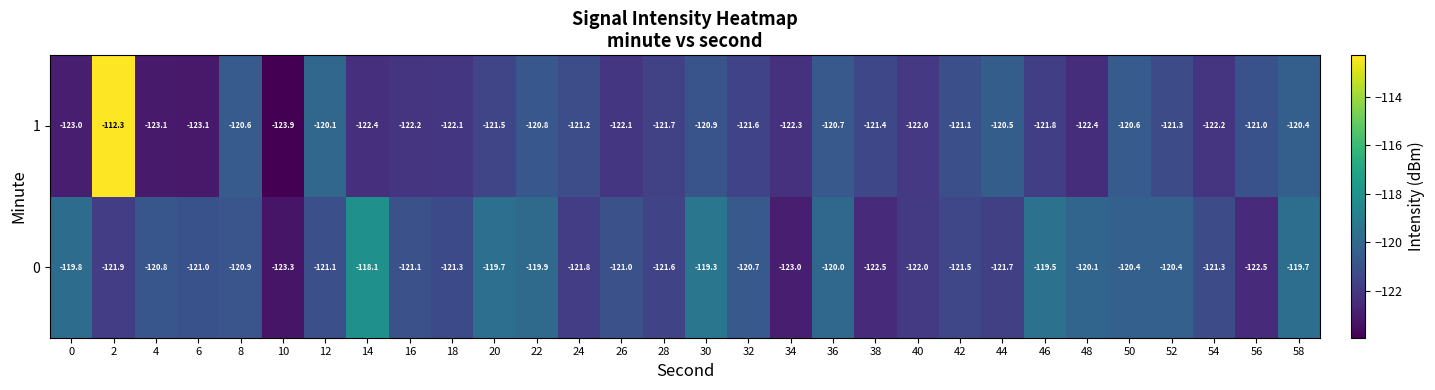

What is the spread (max minus min) of values at 26?

1.1